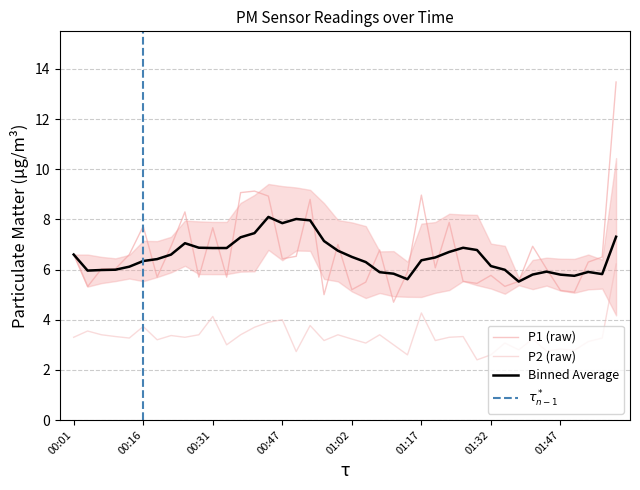

What is the label of the 27th point from the right?

00:41